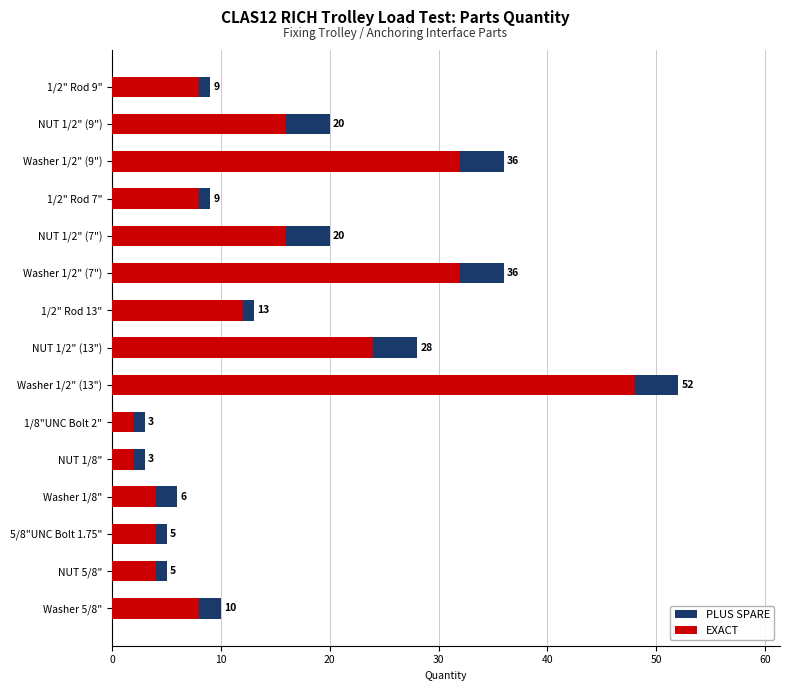

How many groups of bars are there?

15